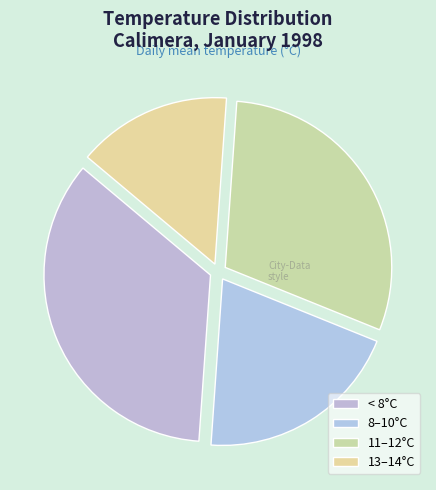

Count the number of slices in the pie.

4